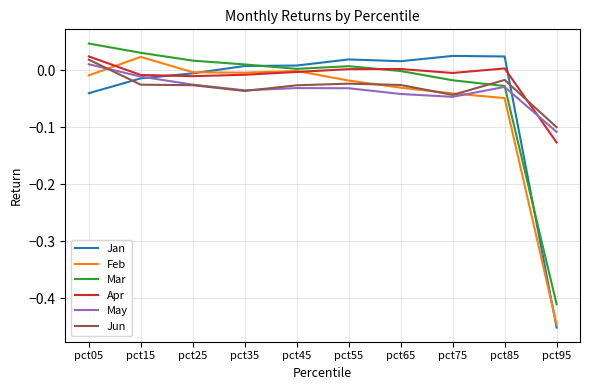

Is the value of Apr at pct05 greater than the value of May at pct45?

Yes